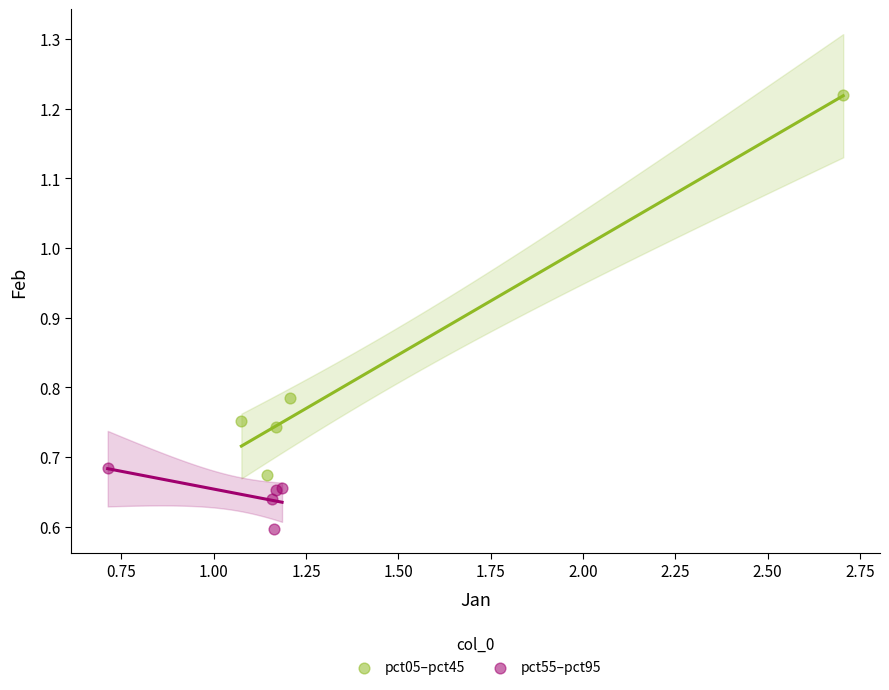

Which series contains the highest Y value?

pct05–pct45